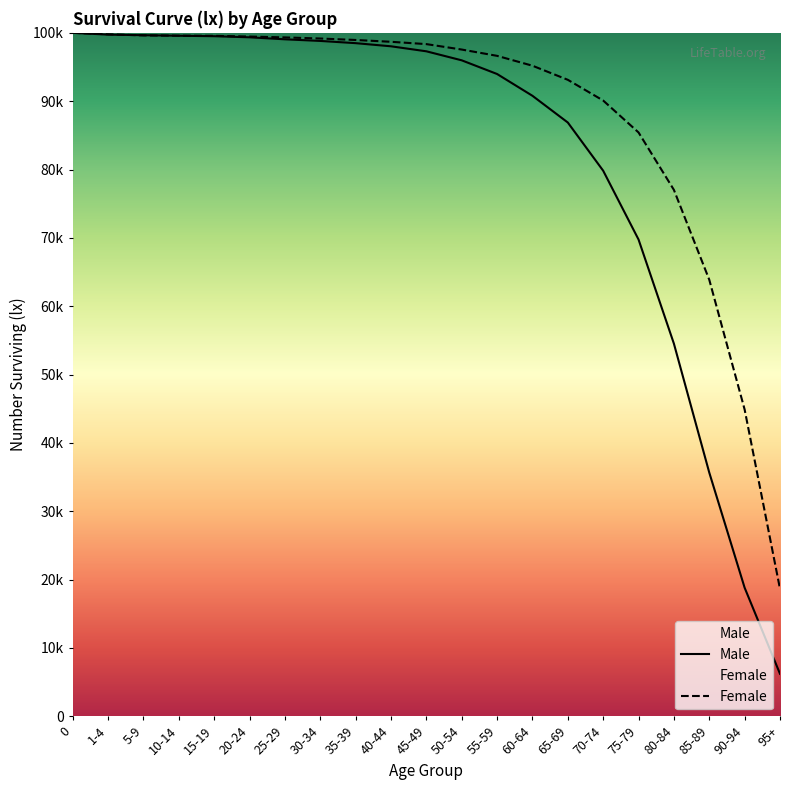

Between which two adjacent categories do lx_female and lx_male first intersect?

1-4 and 5-9